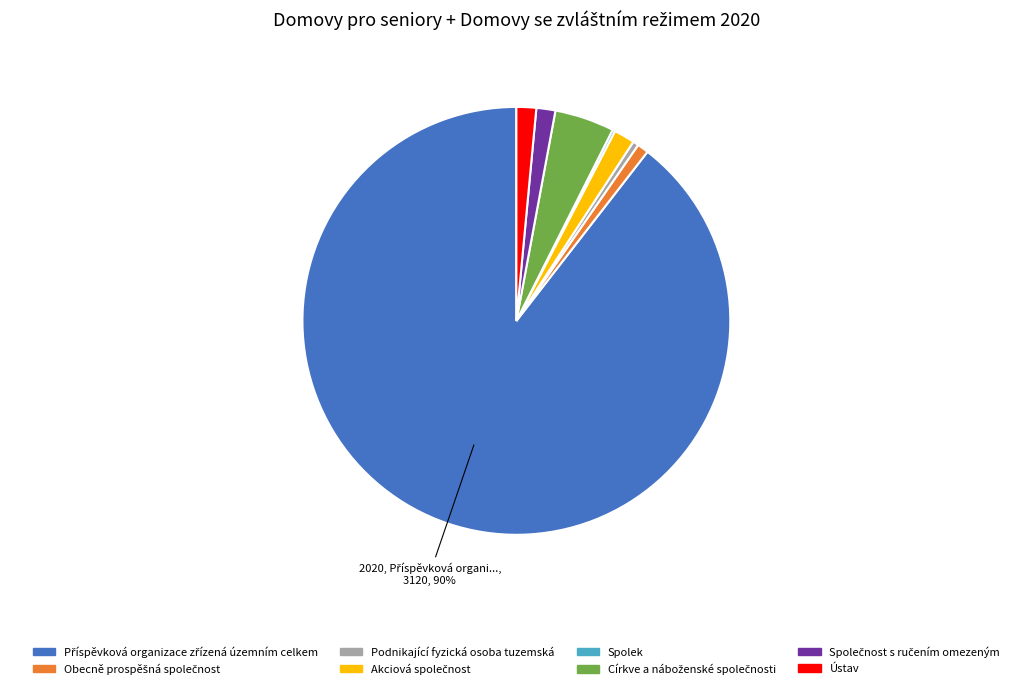

Does Ústav account for over 50% of the chart?

No